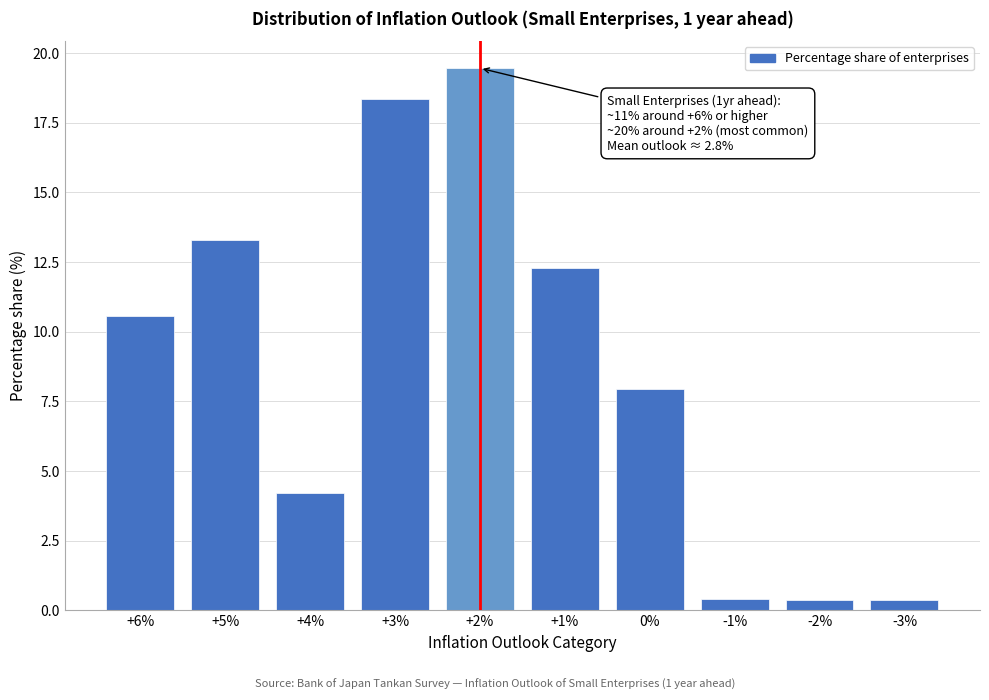

Reading left to right, list all the values displayed in this chart.

+6%=10.6	+5%=13.3	+4%=4.2	+3%=18.4	+2%=19.5	+1%=12.3	0%=7.9	-1%=0.4	-2%=0.4	-3%=0.4